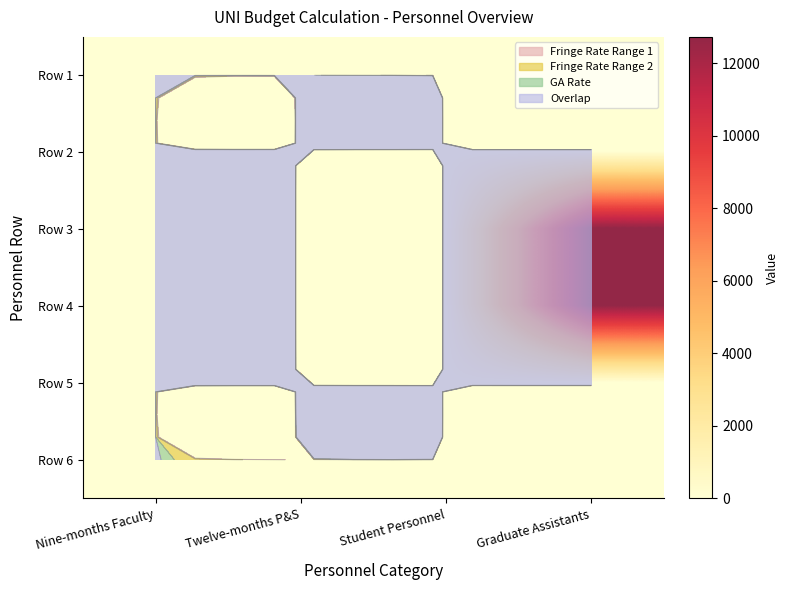

Read the Row 3 value at Nine-months Faculty.

0.4